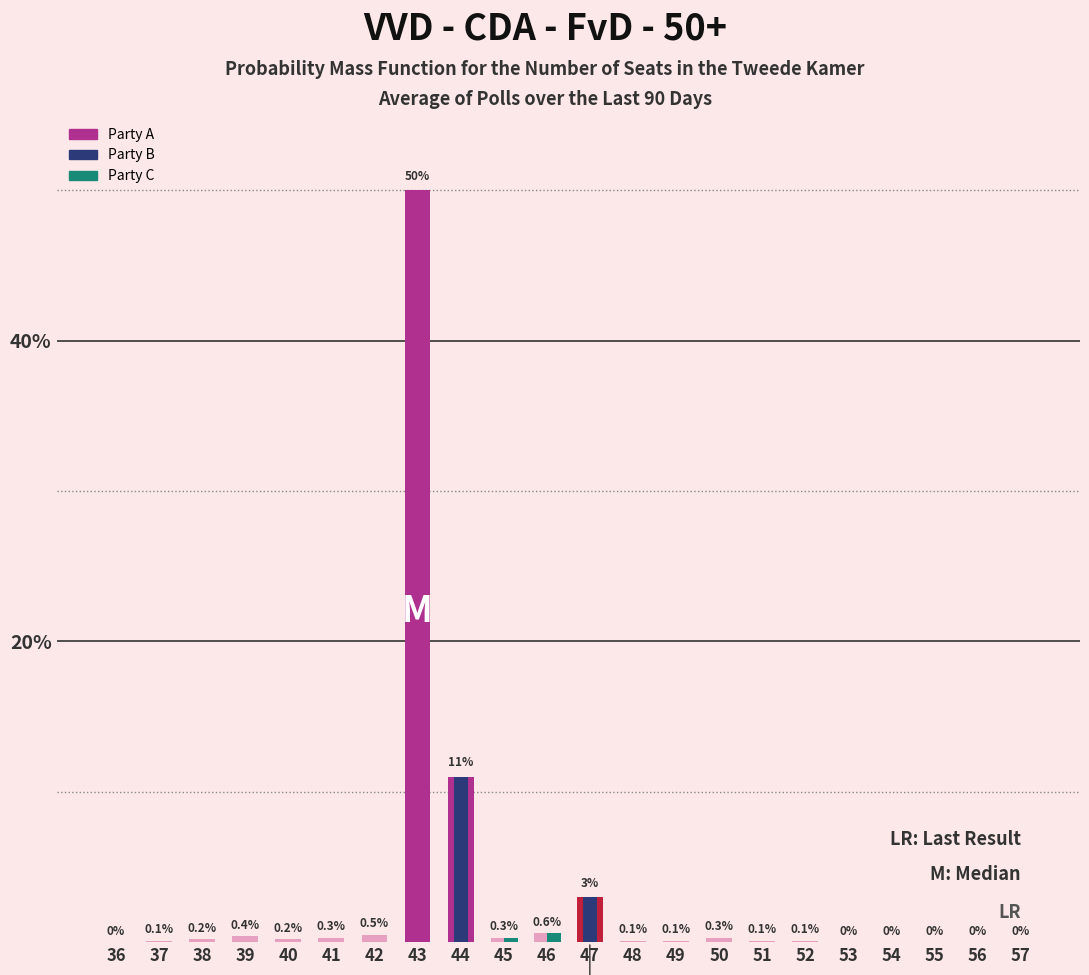

At how many categories does at least one series exceed 33?

1